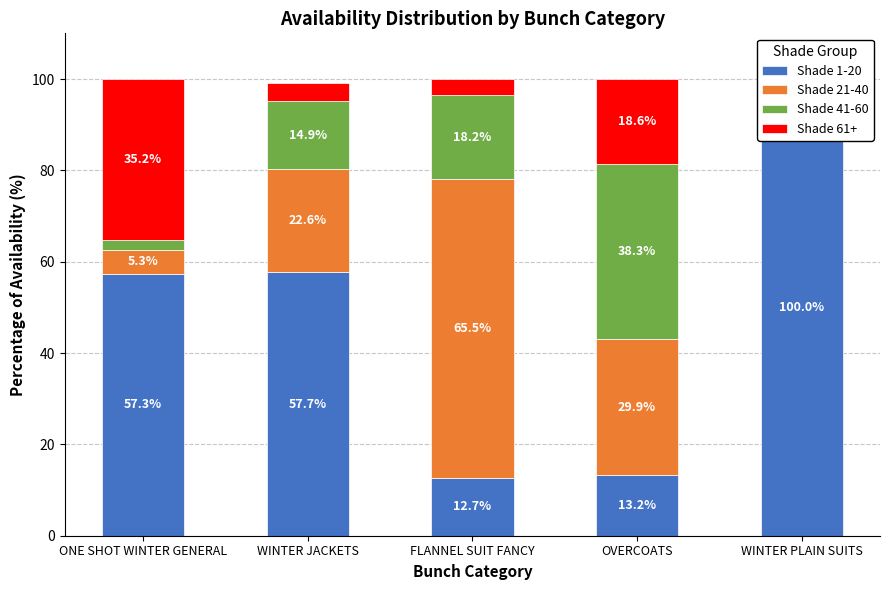

Reading left to right, extract all data points from this chart.

Shade 1-20: ONE SHOT WINTER GENERAL=57.3	WINTER JACKETS=57.7	FLANNEL SUIT FANCY=12.7	OVERCOATS=13.2	WINTER PLAIN SUITS=100.0
Shade 21-40: ONE SHOT WINTER GENERAL=5.3	WINTER JACKETS=22.6	FLANNEL SUIT FANCY=65.5	OVERCOATS=29.9	WINTER PLAIN SUITS=0.0
Shade 41-60: ONE SHOT WINTER GENERAL=2.2	WINTER JACKETS=14.9	FLANNEL SUIT FANCY=18.2	OVERCOATS=38.3	WINTER PLAIN SUITS=0.0
Shade 61+: ONE SHOT WINTER GENERAL=35.2	WINTER JACKETS=4.0	FLANNEL SUIT FANCY=3.6	OVERCOATS=18.6	WINTER PLAIN SUITS=0.0